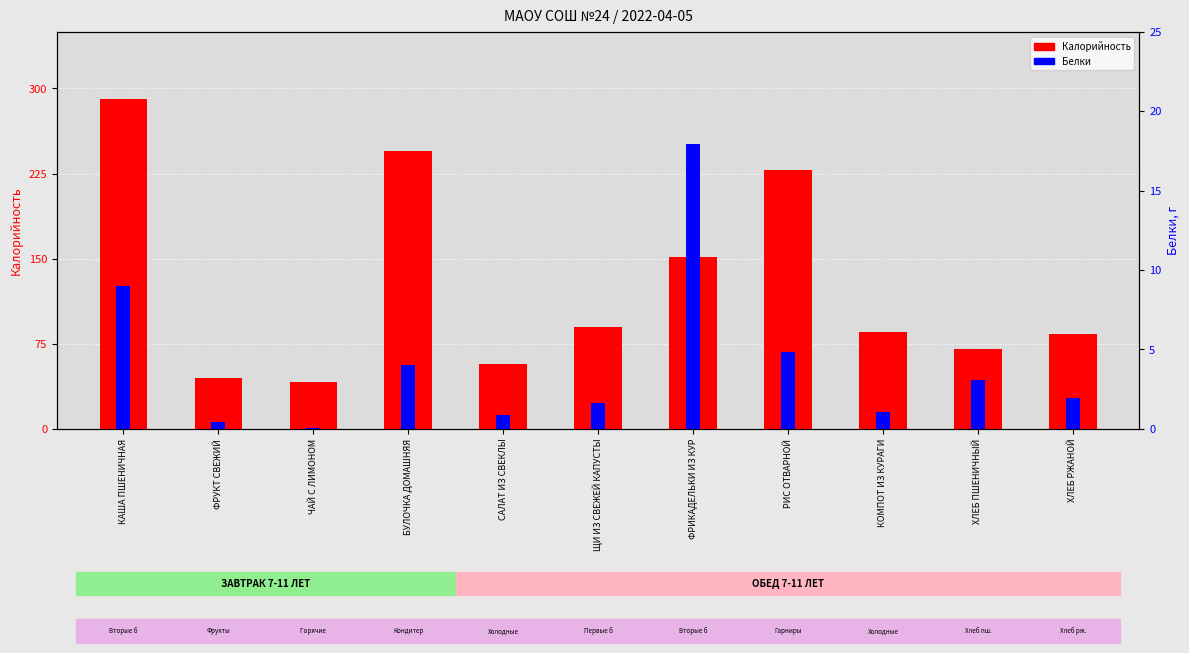

Rank the categories by Калорийность value from lowest to highest.

ЧАЙ С ЛИМОНОМ, ФРУКТ СВЕЖИЙ, САЛАТ ИЗ СВЕКЛЫ, ХЛЕБ ПШЕНИЧНЫЙ, ХЛЕБ РЖАНОЙ, КОМПОТ ИЗ КУРАГИ, ЩИ ИЗ СВЕЖЕЙ КАПУСТЫ, ФРИКАДЕЛЬКИ ИЗ КУР, РИС ОТВАРНОЙ, БУЛОЧКА ДОМАШНЯЯ, КАША ПШЕНИЧНАЯ